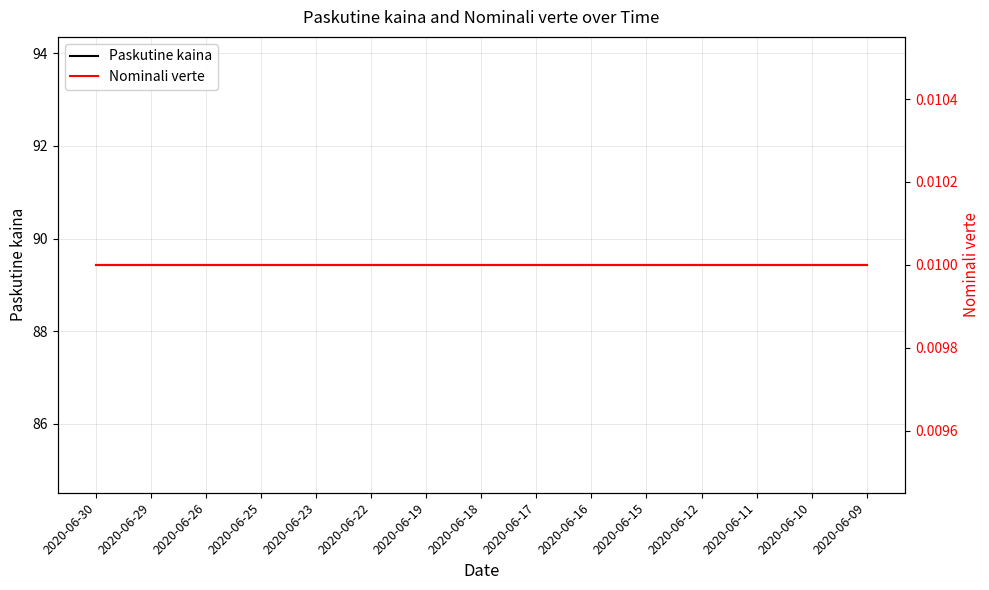

True or false: Nominali verte and Paskutine kaina intersect in this chart.

False